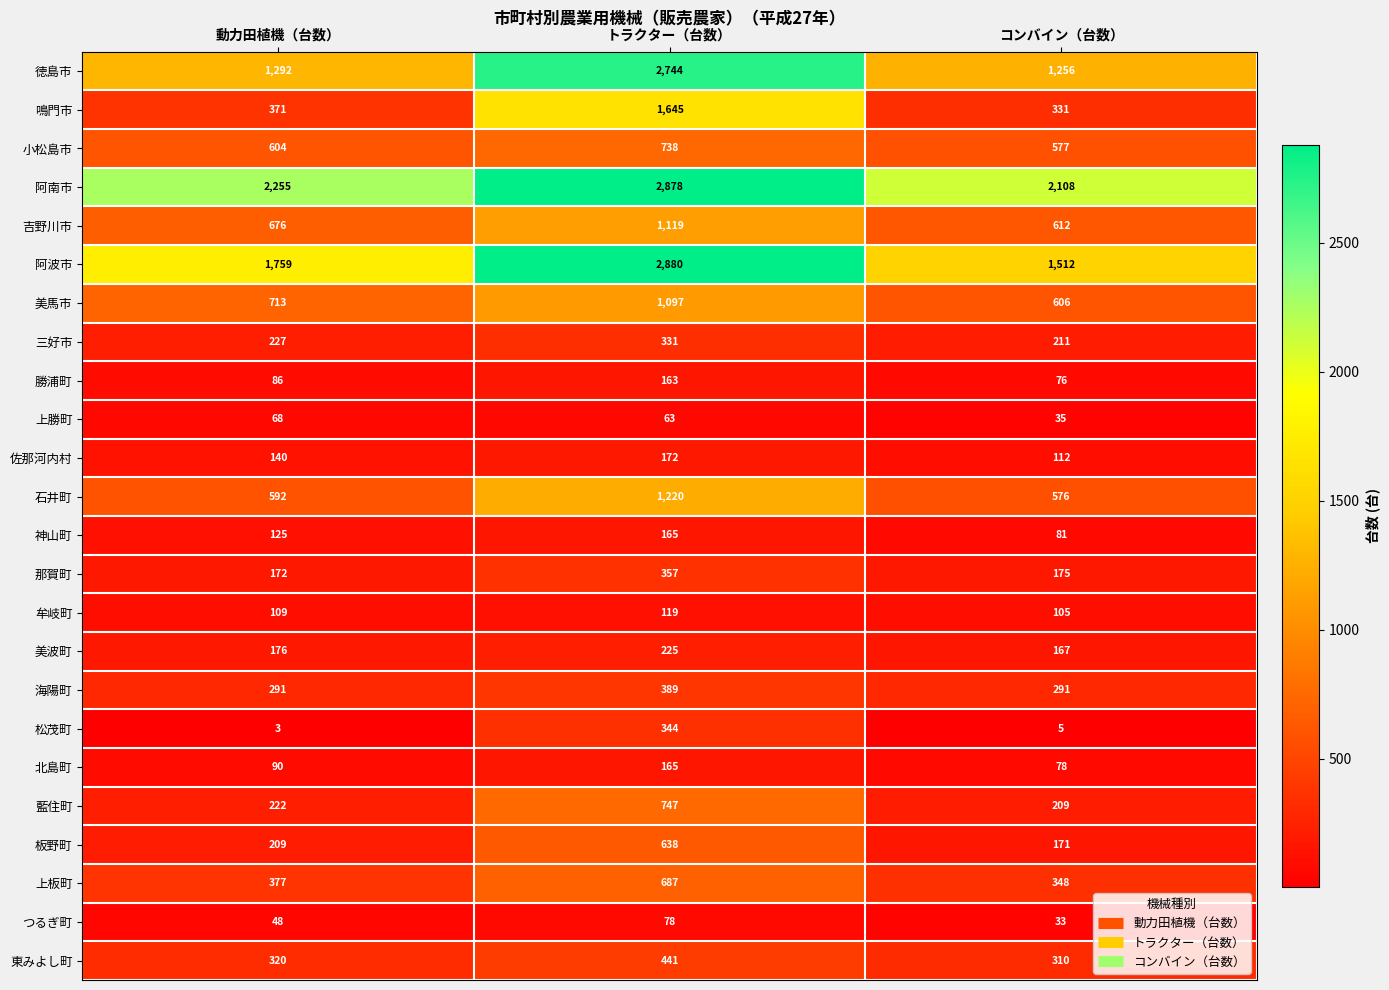

What is the greatest value displayed?

2880